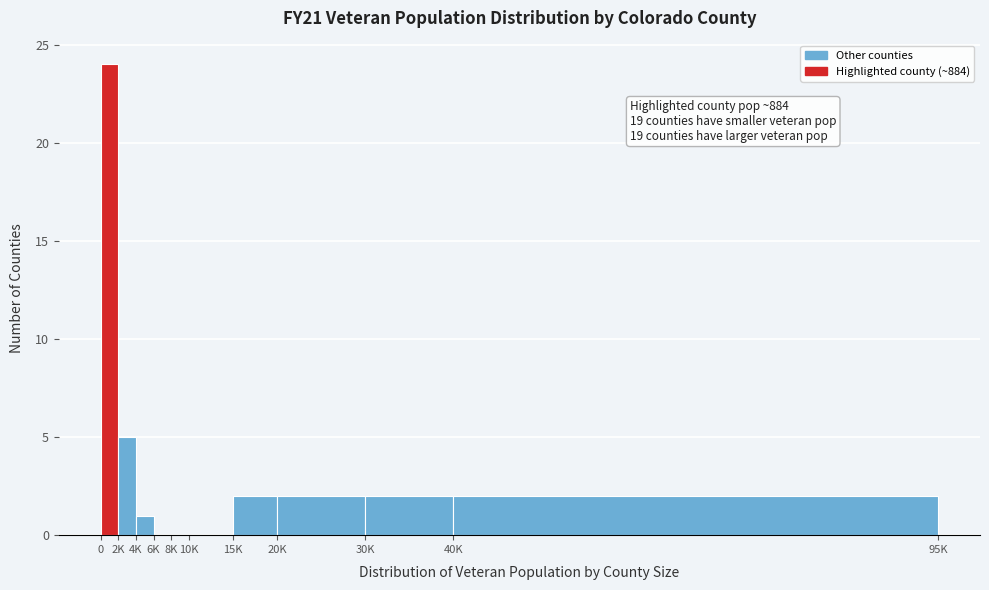

Reading left to right, list all the values displayed in this chart.

0=24	2K=5	4K=1	6K=0	8K=0	10K=0	15K=2	20K=2	30K=2	40K=2